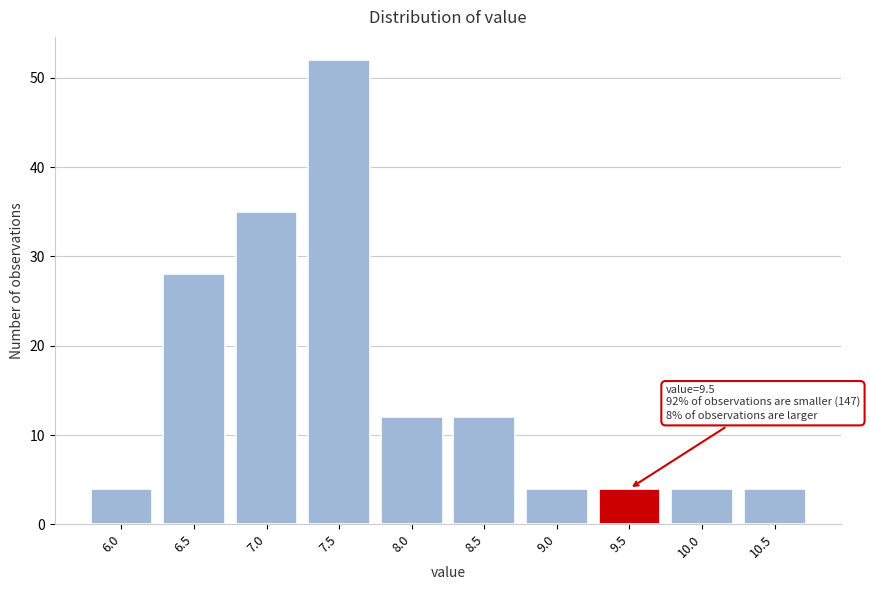

Reading left to right, transcribe all the data shown in this chart.

6.0=4	6.5=28	7.0=35	7.5=52	8.0=12	8.5=12	9.0=4	9.5=4	10.0=4	10.5=4